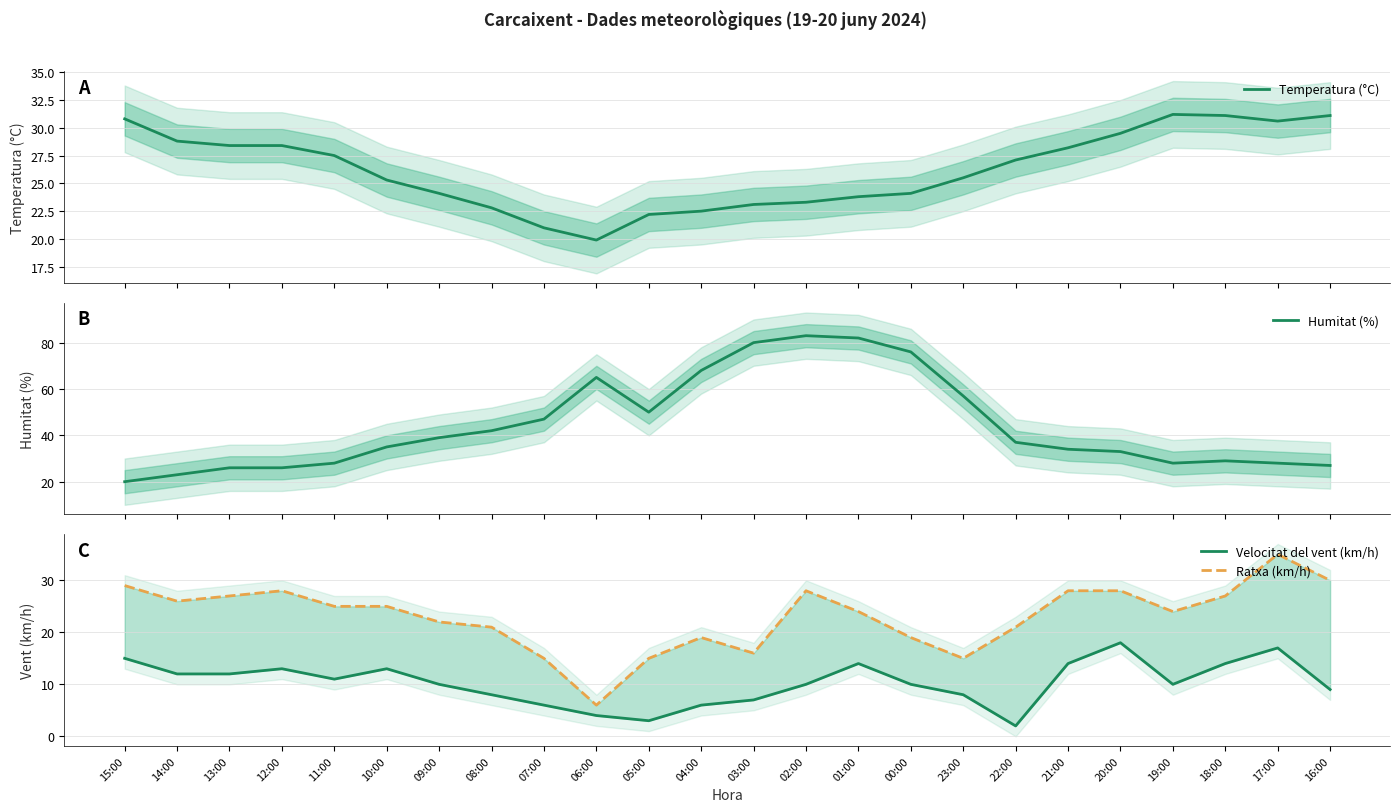

Between 12:00 and 07:00, which series saw the biggest shift?

Humitat (%)